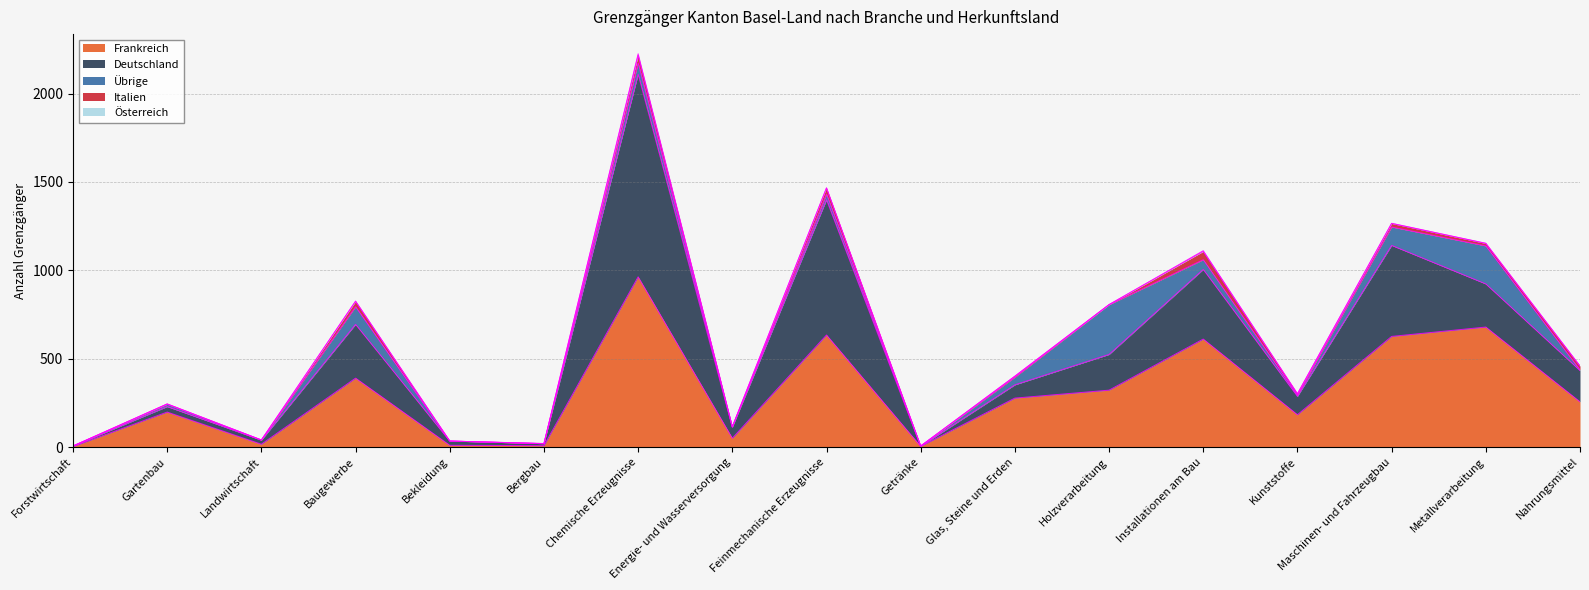

What is the difference between the maximum and minimum values in the Frankreich series?

960